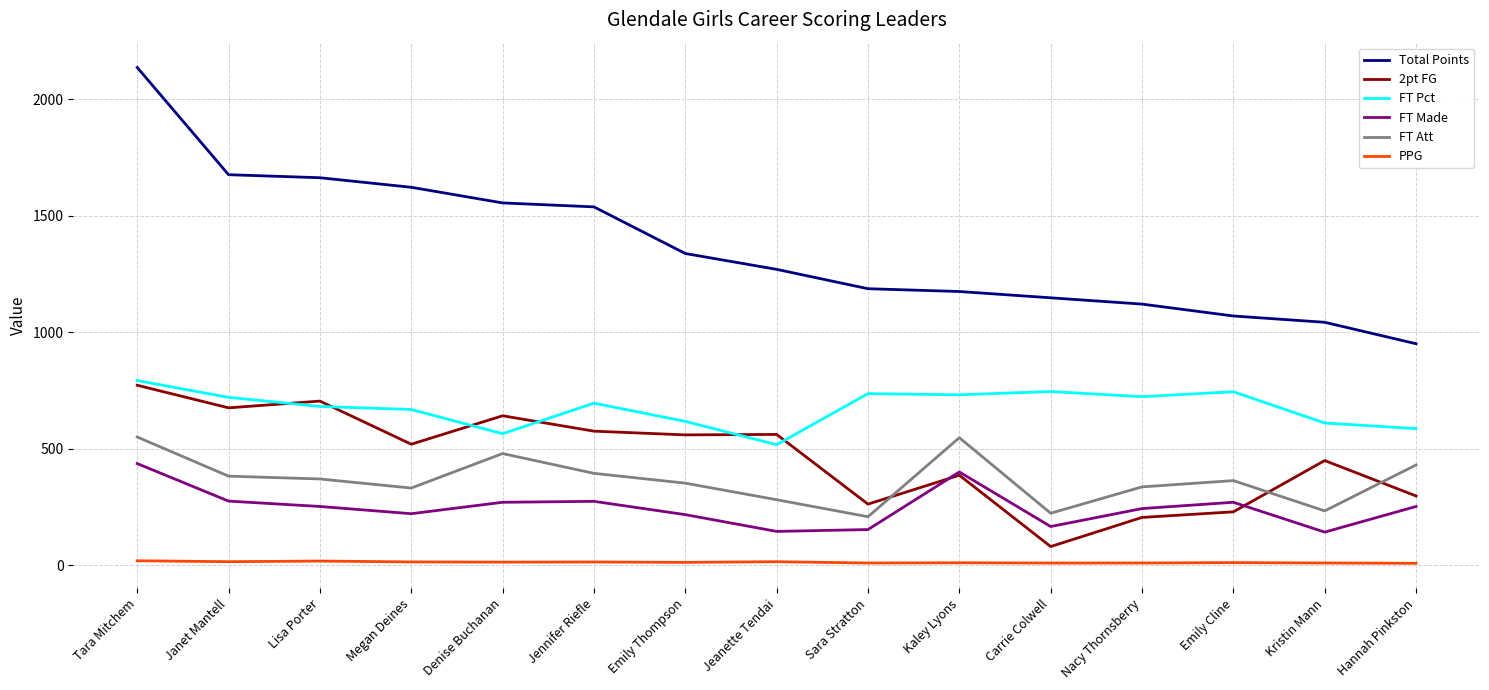

Is it true that FT Made equals 275.0 at Jennifer Riefle?

True